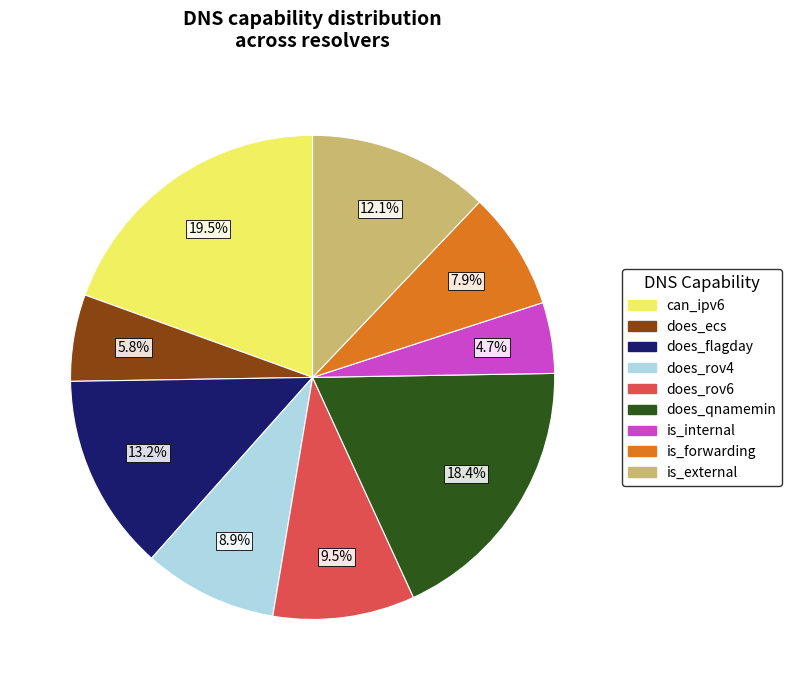

Rank the categories by value from highest to lowest.

can_ipv6, does_qnamemin, does_flagday, is_external, does_rov6, does_rov4, is_forwarding, does_ecs, is_internal